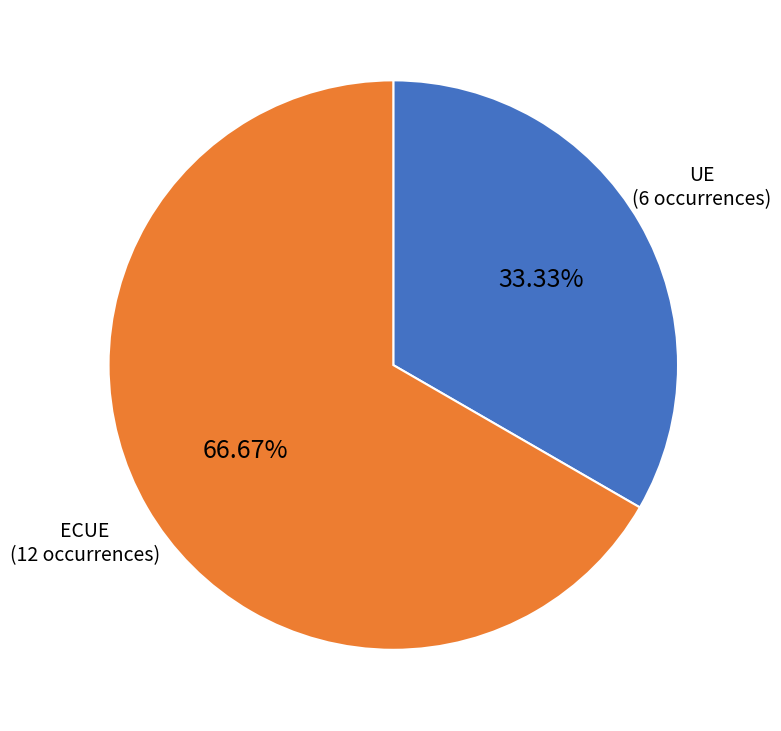

Is there a majority slice in this chart?

Yes